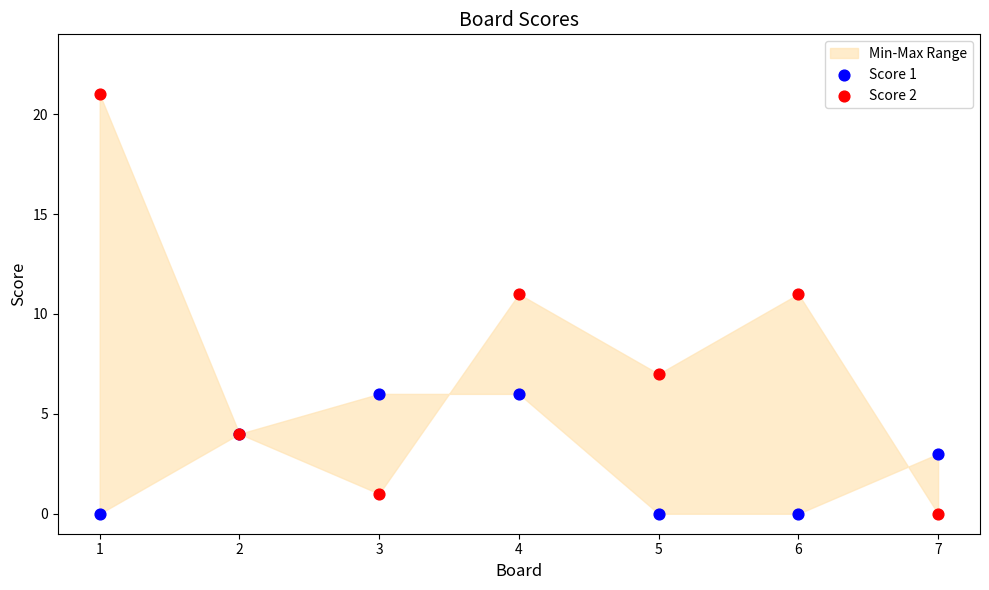

Which series has the largest Y range (max minus min)?

Score 2